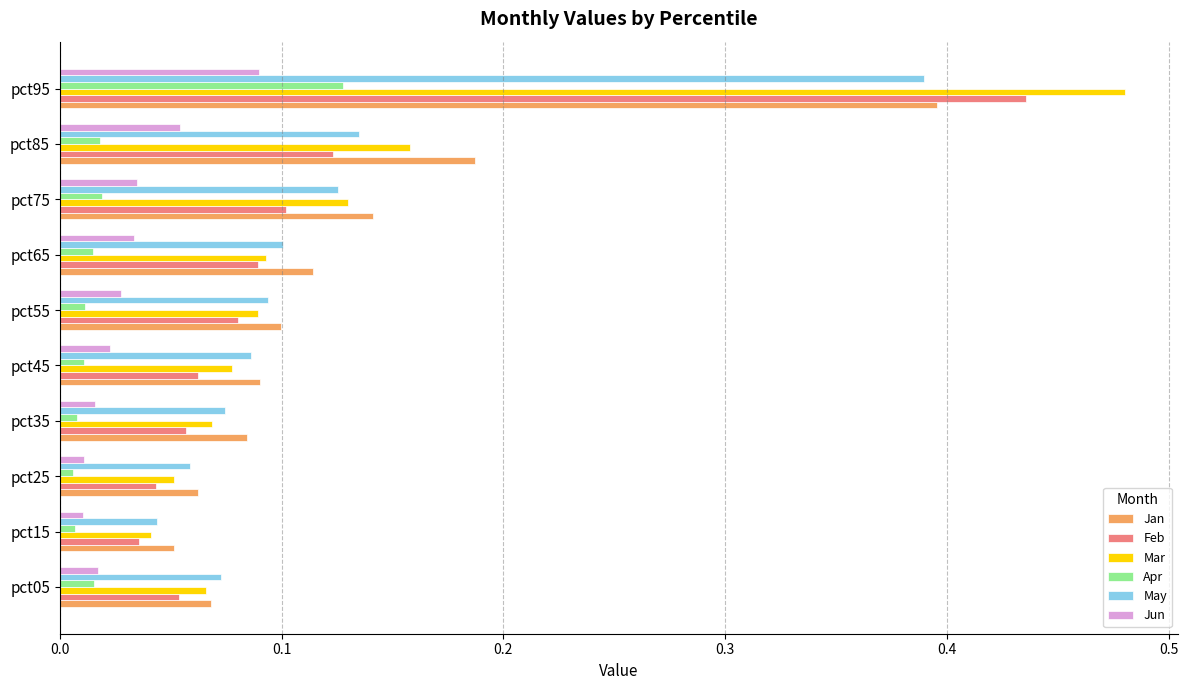

Which series changed the most between pct15 and pct85?

Jan